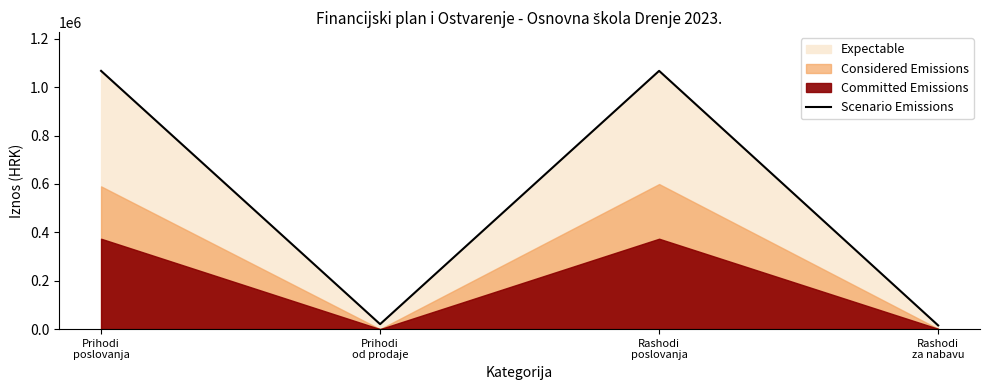

Which has a higher value, Rashodi
za nabavu or Prihodi
od prodaje?

Prihodi
od prodaje